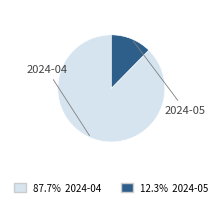

Is there a majority slice in this chart?

Yes